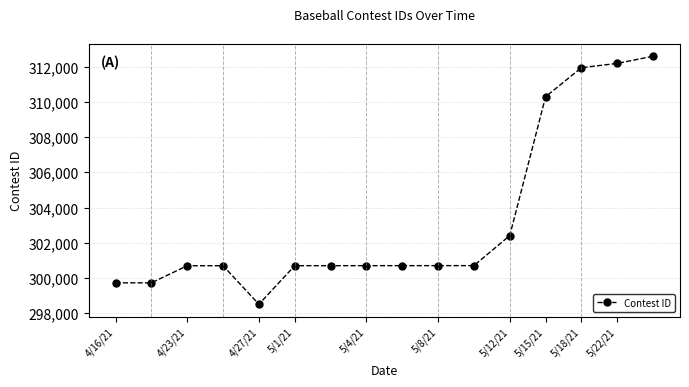

How many values are below 300701?

8